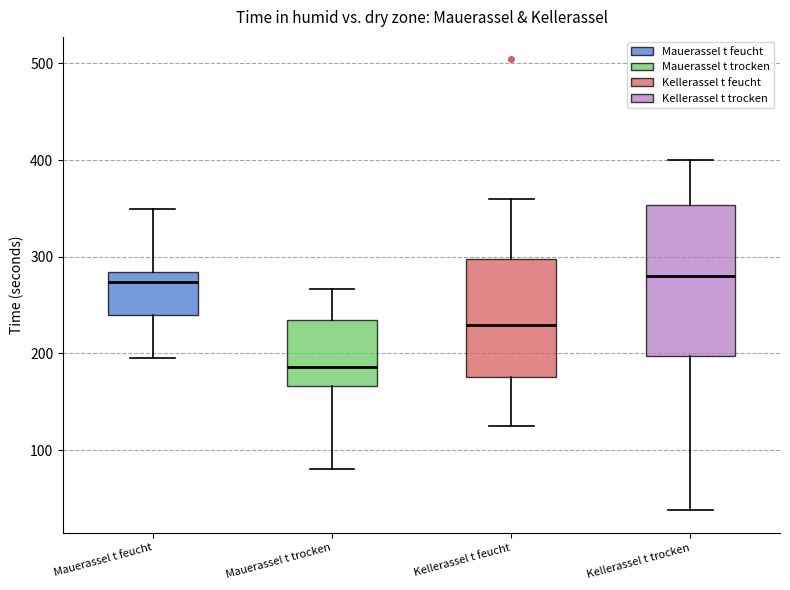

Reading left to right, transcribe this box plot: for each box, give where its median line is, the range the box spans, and where its two whiskers end, as read against the y-axis. The values are not printed on the chart, so give them approximately, as read against the axis.

Mauerassel t feucht: median 270, box 240 to 280, whiskers 200 to 350
Mauerassel t trocken: median 190, box 170 to 230, whiskers 80 to 270
Kellerassel t feucht: median 230, box 180 to 300, whiskers 130 to 360
Kellerassel t trocken: median 280, box 200 to 350, whiskers 40 to 400